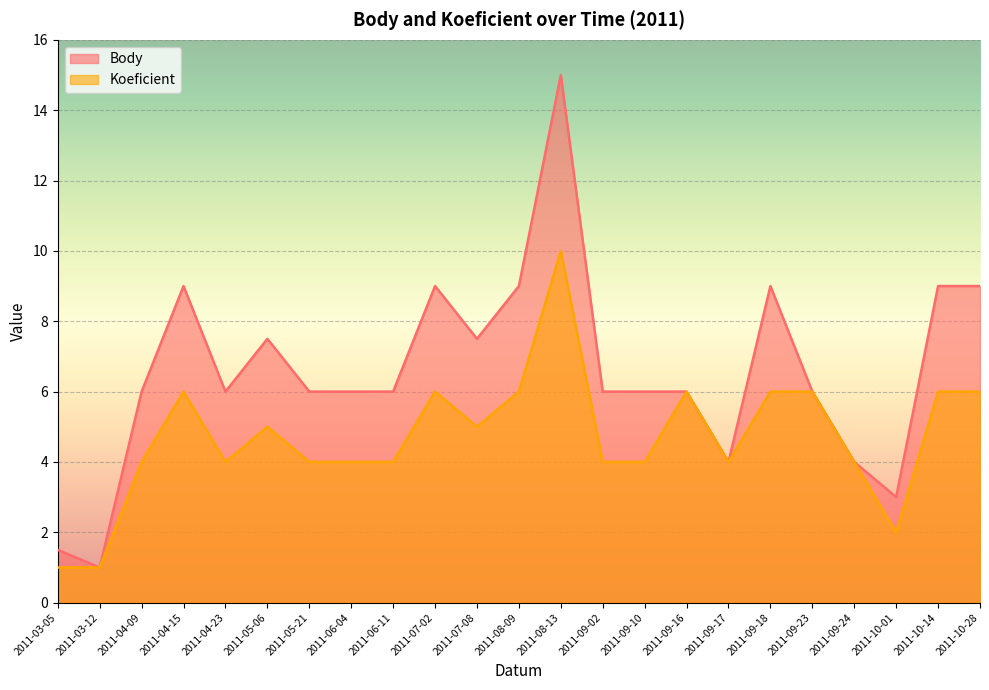

Reading left to right, transcribe all the data shown in this chart.

Body: 1.5	1.0	6.0	9.0	6.0	7.5	6.0	6.0	6.0	9.0	7.5	9.0	15.0	6.0	6.0	6.0	4.0	9.0	6.0	4.0	3.0	9.0	9.0
Koeficient: 1.0	1.0	4.0	6.0	4.0	5.0	4.0	4.0	4.0	6.0	5.0	6.0	10.0	4.0	4.0	6.0	4.0	6.0	6.0	4.0	2.0	6.0	6.0